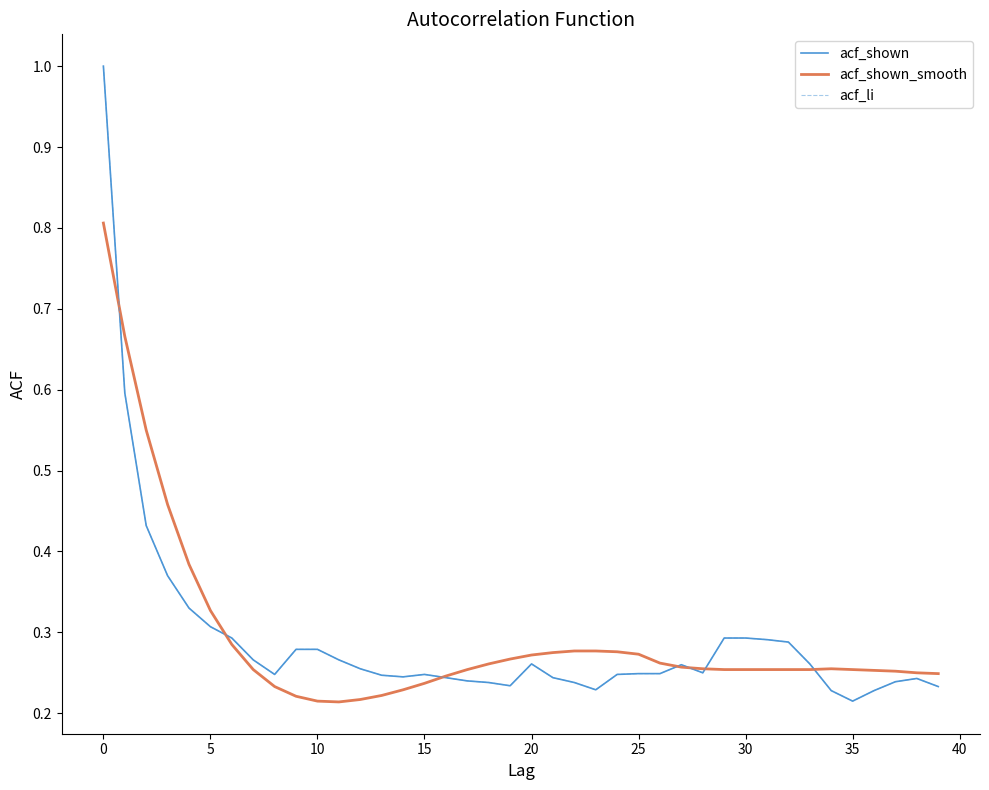

What is the value of the acf_li point at the 27th from the left?

0.2